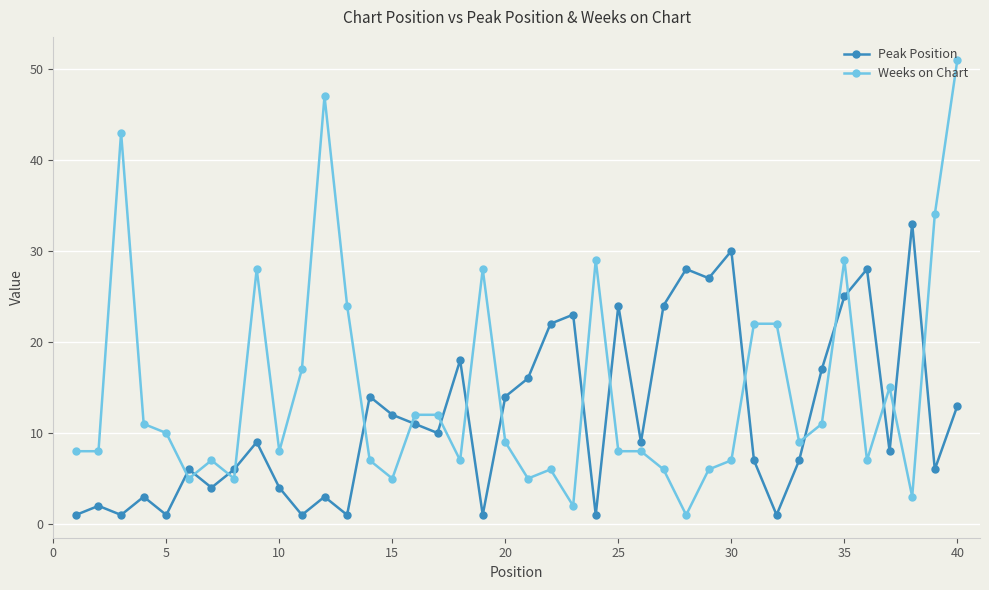

True or false: Peak Position has more than 2 points higher than both neighbors.

True